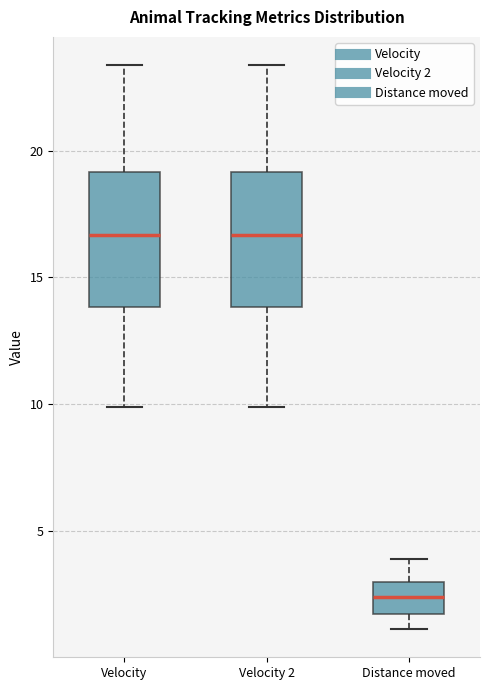

Which box has the lowest median line?

Distance moved